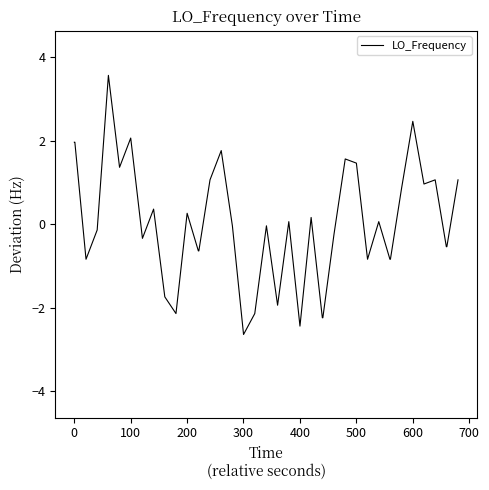

What is the greatest value displayed?

3.6